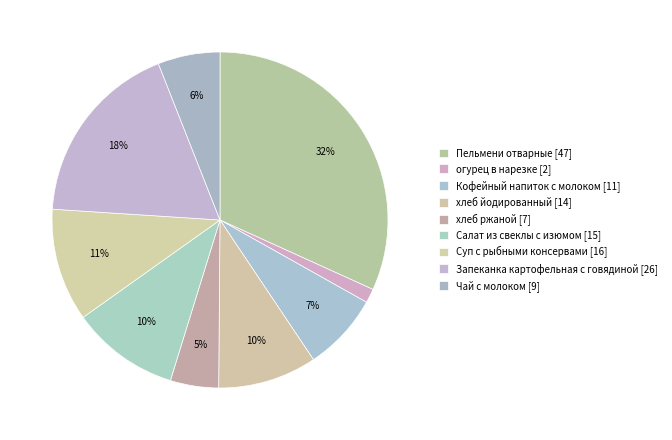

Count the number of slices in the pie.

9